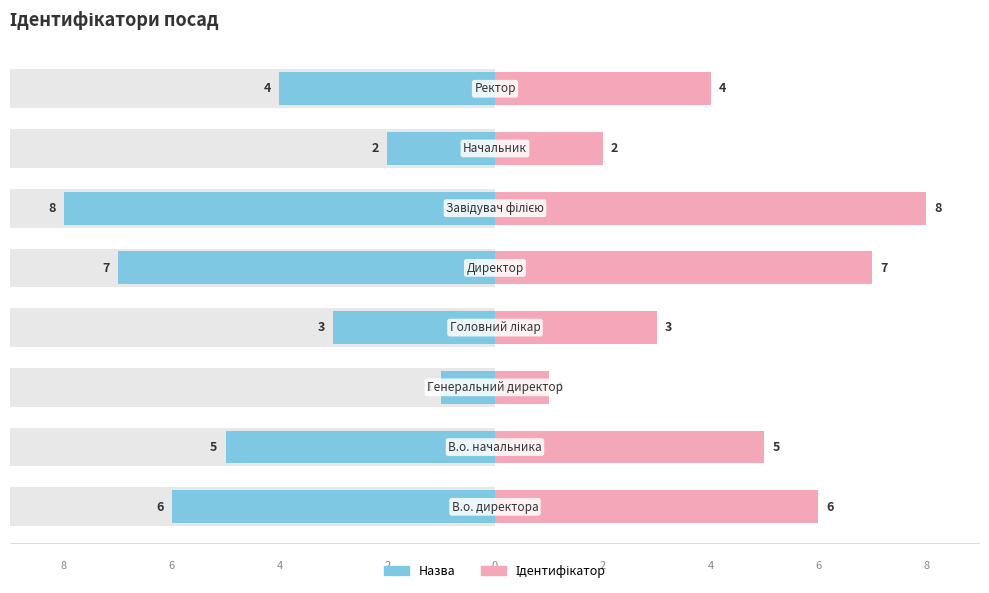

How many Ідентифікатор values are between 3 and 7?

5